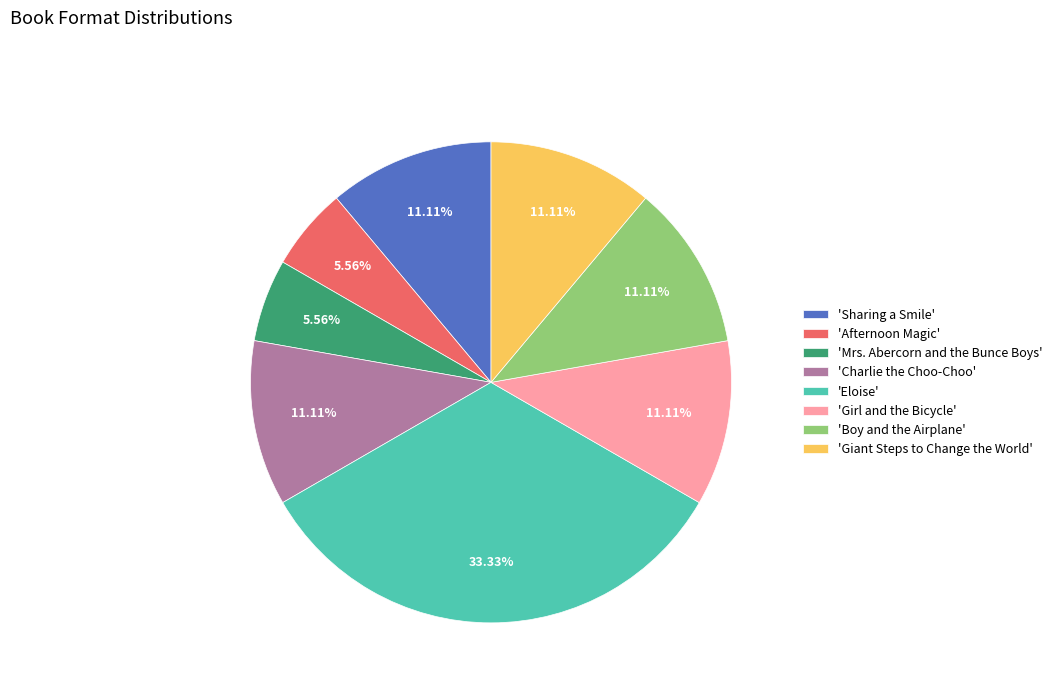

Which category has the biggest portion of the pie?

'Eloise'